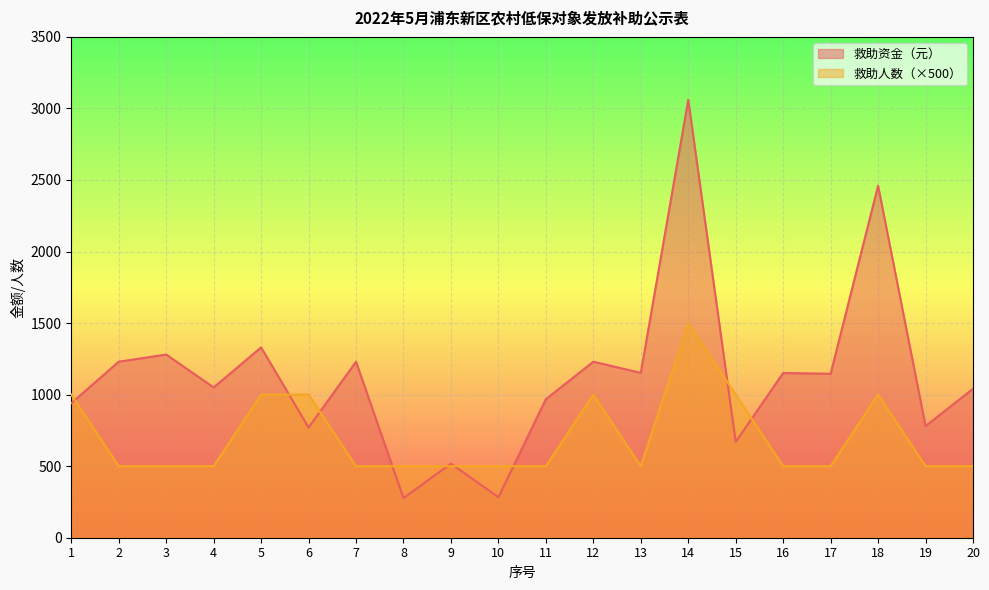

How many lines are shown in the chart?

2